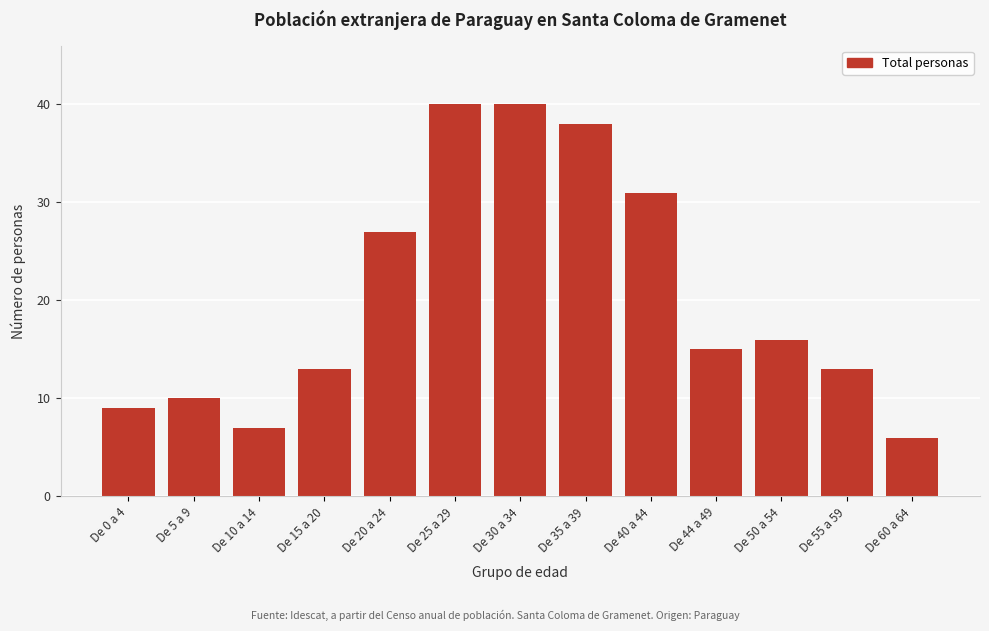

Reading left to right, transcribe all the data shown in this chart.

De 0 a 4=9	De 5 a 9=10	De 10 a 14=7	De 15 a 20=13	De 20 a 24=27	De 25 a 29=40	De 30 a 34=40	De 35 a 39=38	De 40 a 44=31	De 44 a 49=15	De 50 a 54=16	De 55 a 59=13	De 60 a 64=6